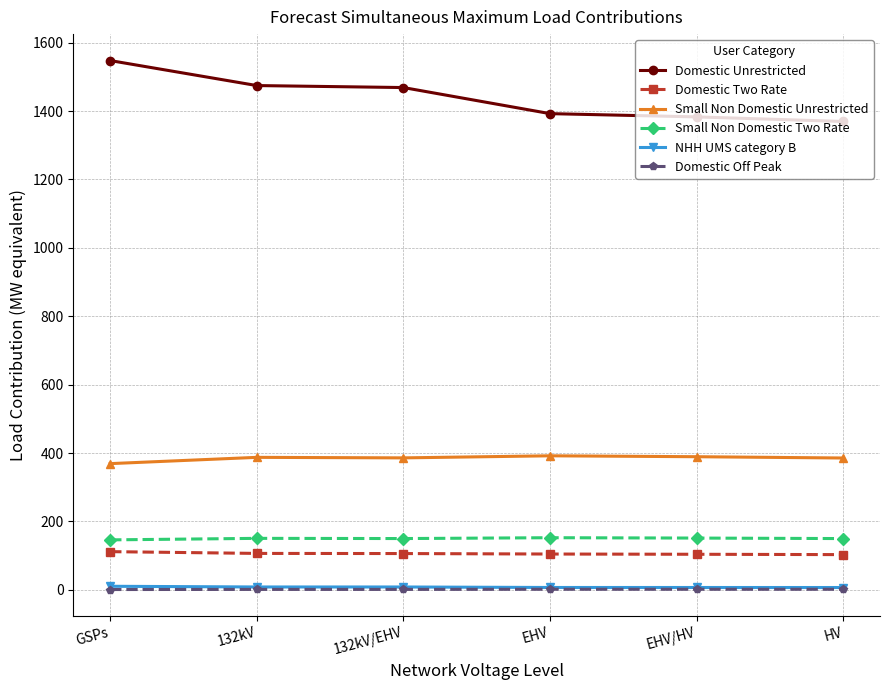

True or false: Domestic Unrestricted has more than 2 interior local peaks.

False